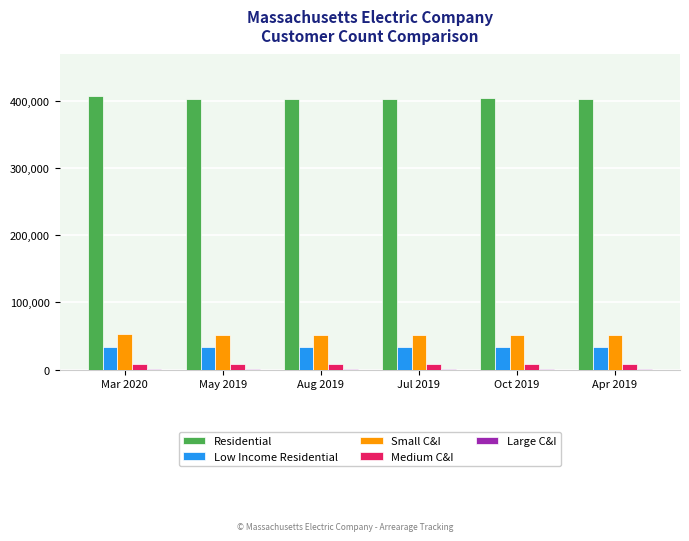

What is the maximum value shown in the chart?

407456